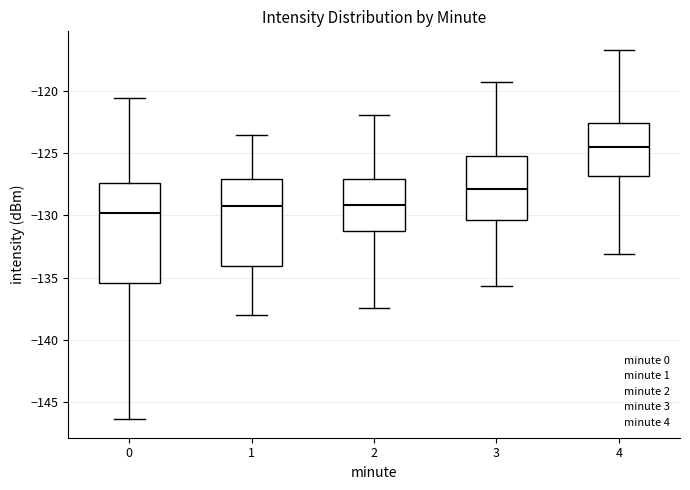

Reading left to right, read every box against the y-axis: the position of its median line, the range the box covers, and the ends of its whiskers. The values are not printed on the chart, so give them approximately, as read against the axis.

0: median -130.0, box -135.5 to -127.5, whiskers -146.5 to -120.5
1: median -129.0, box -134.0 to -127.0, whiskers -138.0 to -123.5
2: median -129.0, box -131.5 to -127.0, whiskers -137.5 to -122.0
3: median -128.0, box -130.5 to -125.0, whiskers -135.5 to -119.0
4: median -124.5, box -127.0 to -122.5, whiskers -133.0 to -116.5